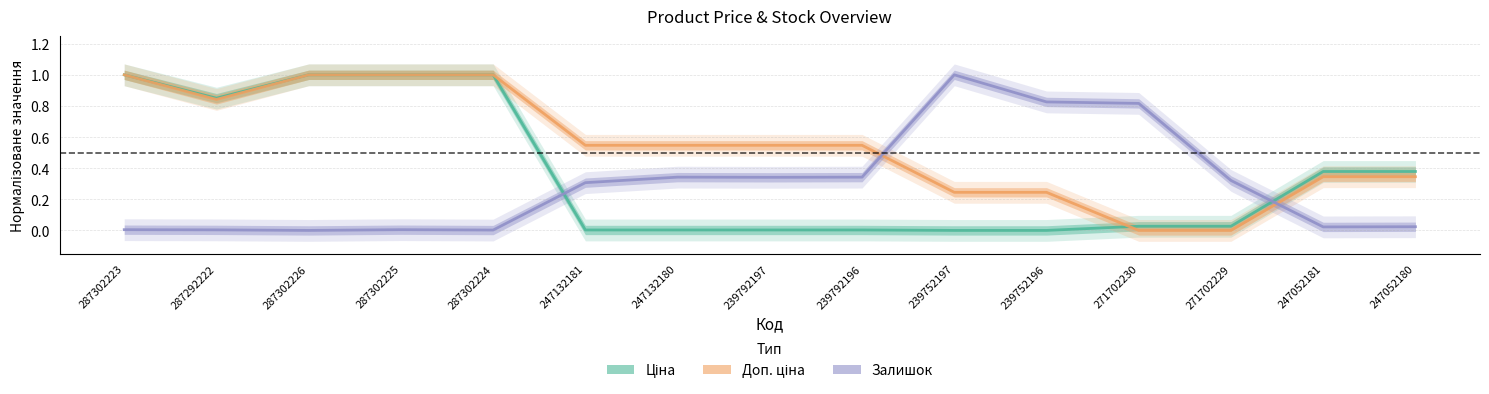

True or false: Доп. ціна has a value of 0.0 at 271702229.

True